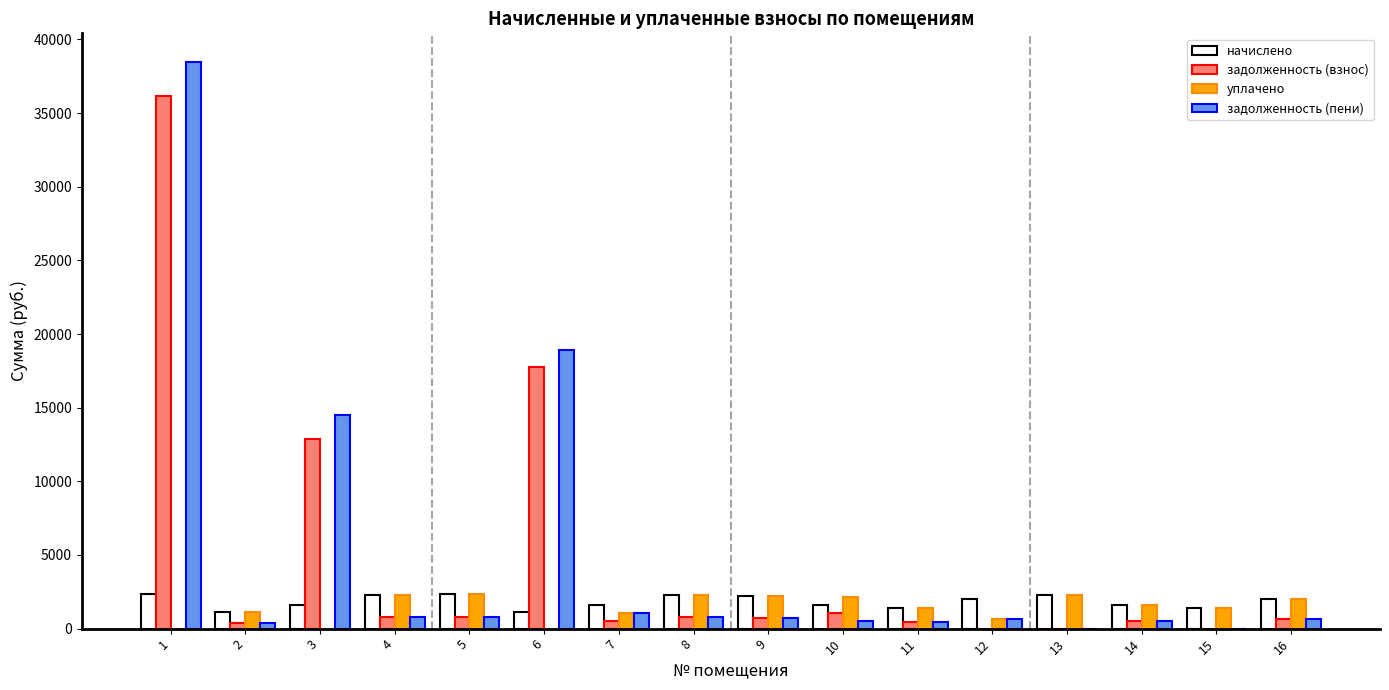

What is the highest value of the уплачено series?

2338.9